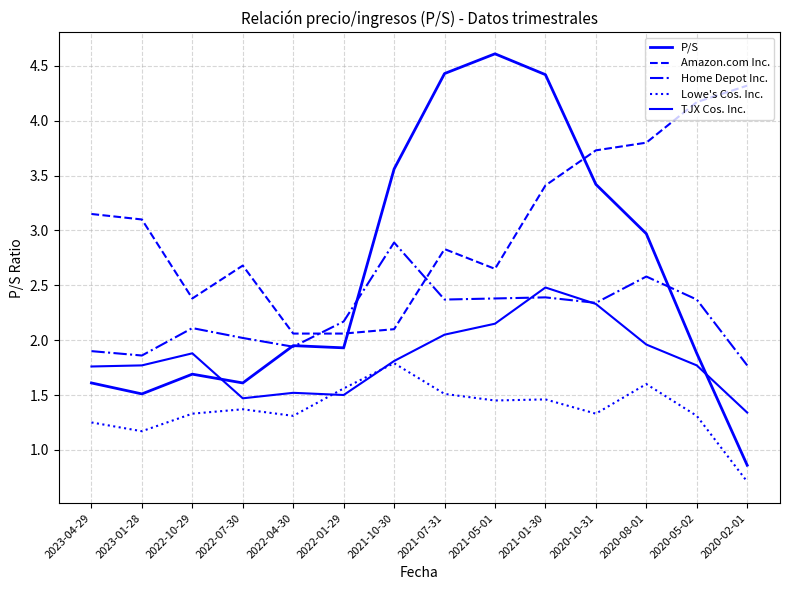

Is the value of Home Depot Inc. at 2023-04-29 greater than the value of P/S at 2022-04-30?

No